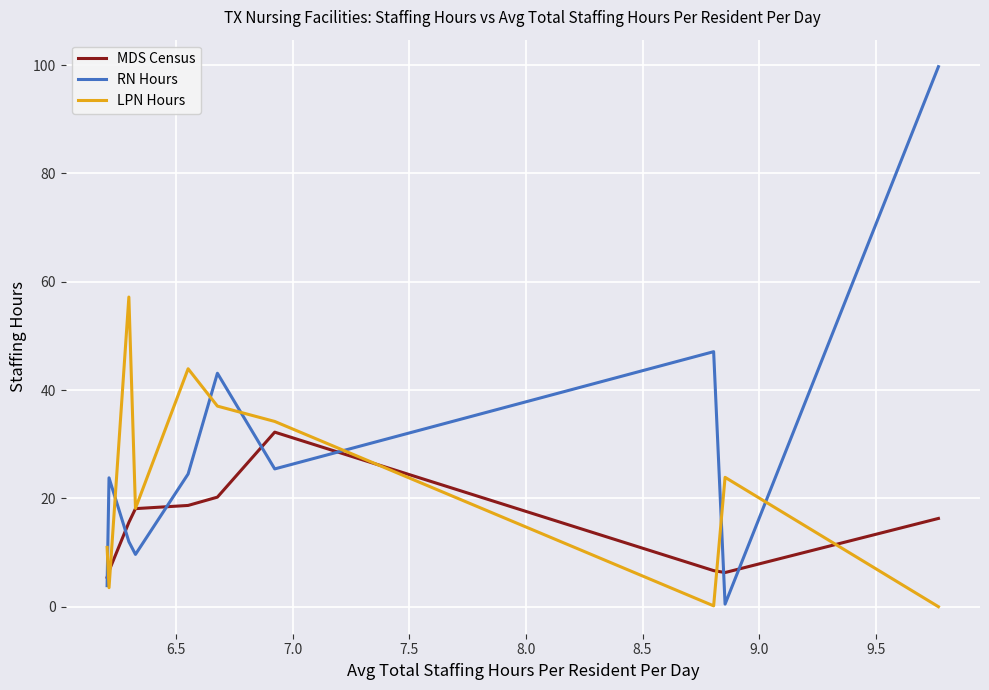

How many intersections are there between RN Hours and LPN Hours?

7